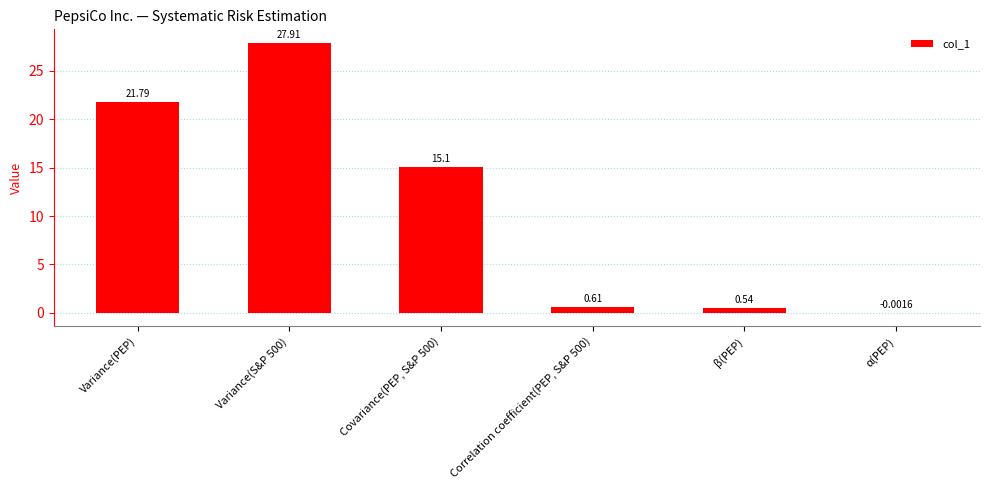

What is the sum of the values at β(PEP) and Variance(PEP)?

22.3